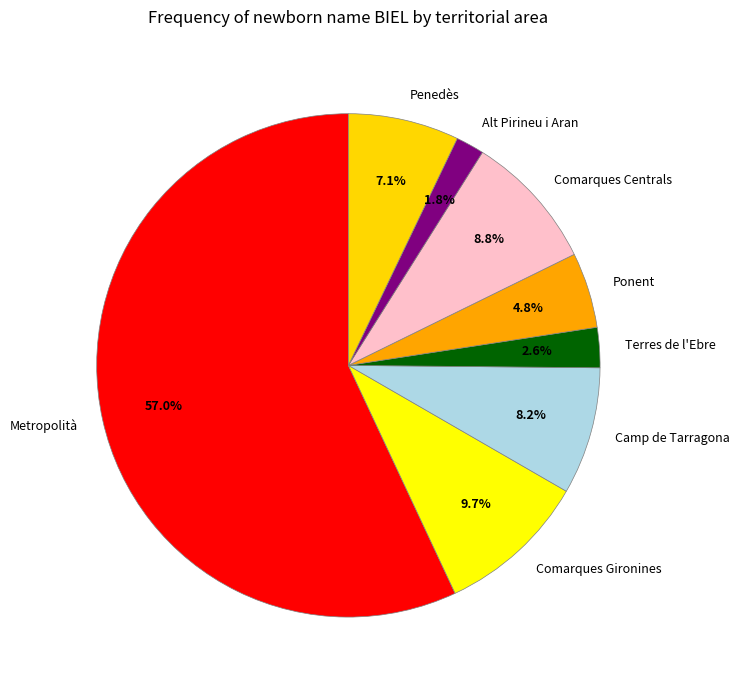

Approximately how many times larger is the value at Alt Pirineu i Aran compared to Penedès?

0.3